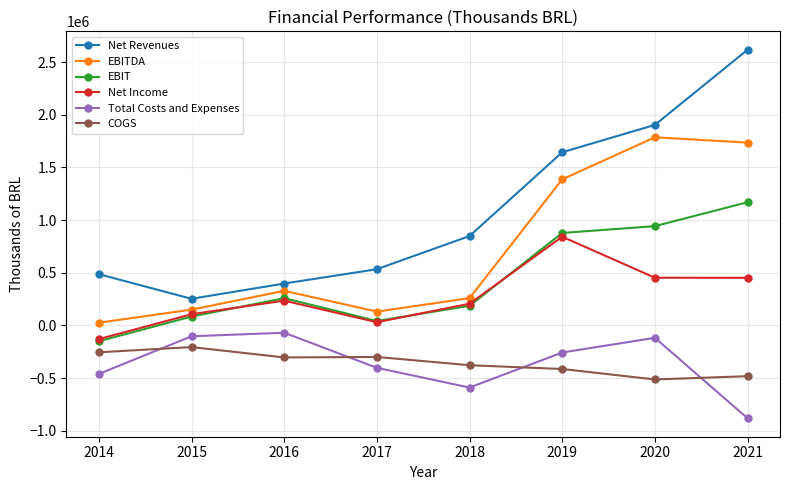

What is the value of the COGS point at the 8th from the left?

-481829